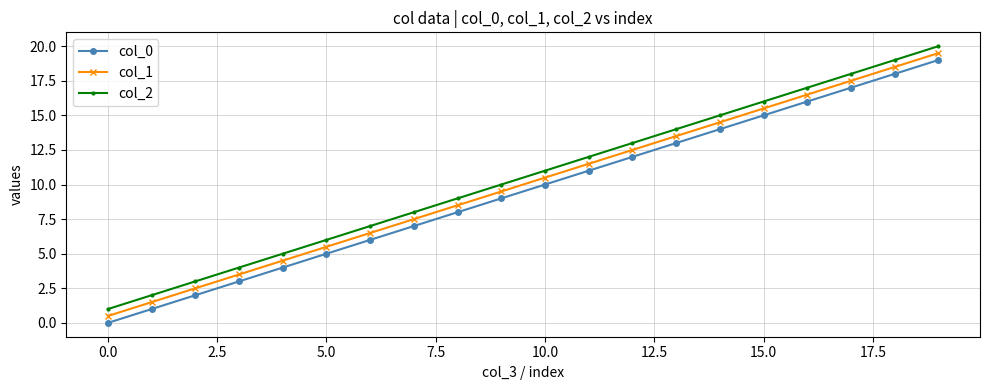

How many data points does each series have?

20